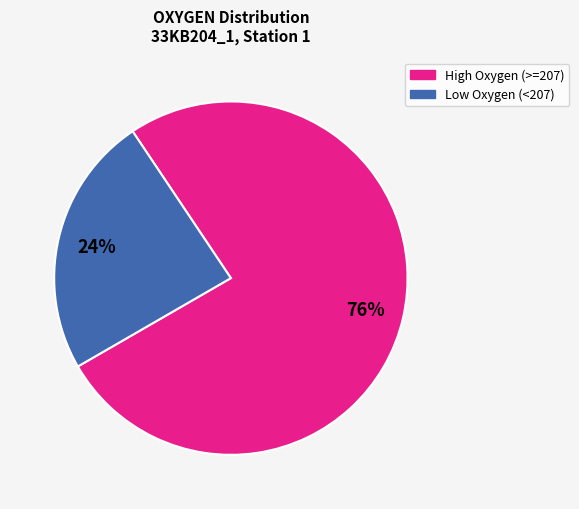

Count the number of slices in the pie.

2